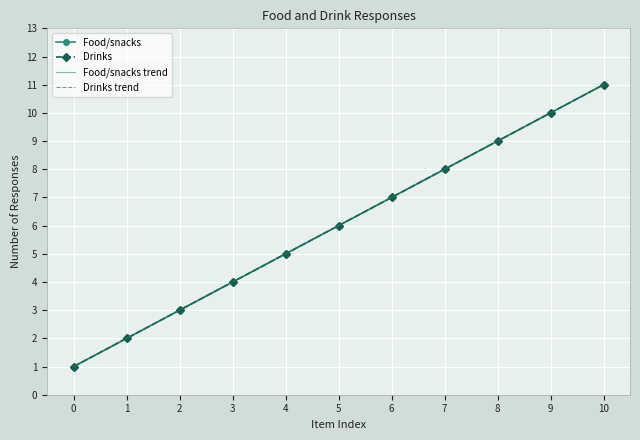

How many data points in Drinks are above 6?

5